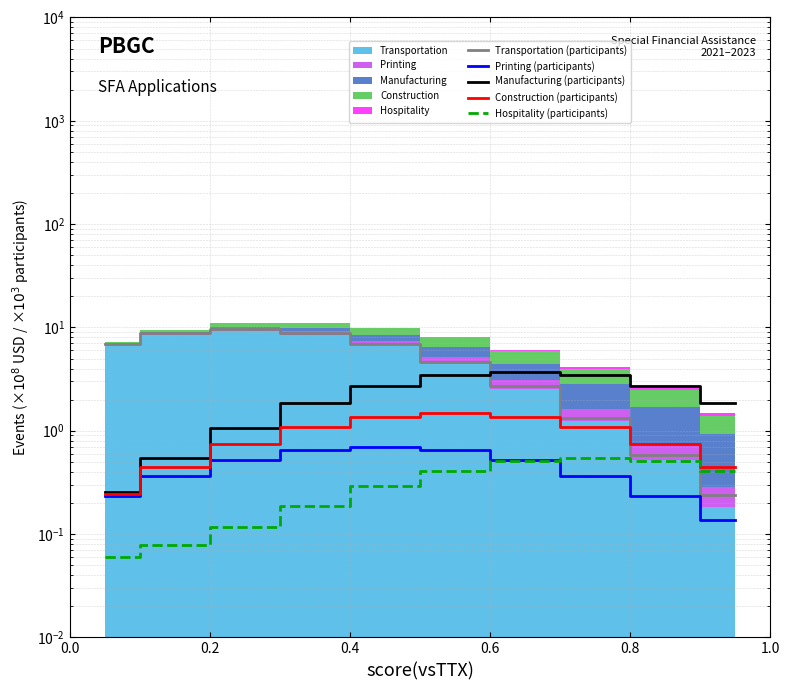

At which category does the chart reach its peak across all series?

0.4